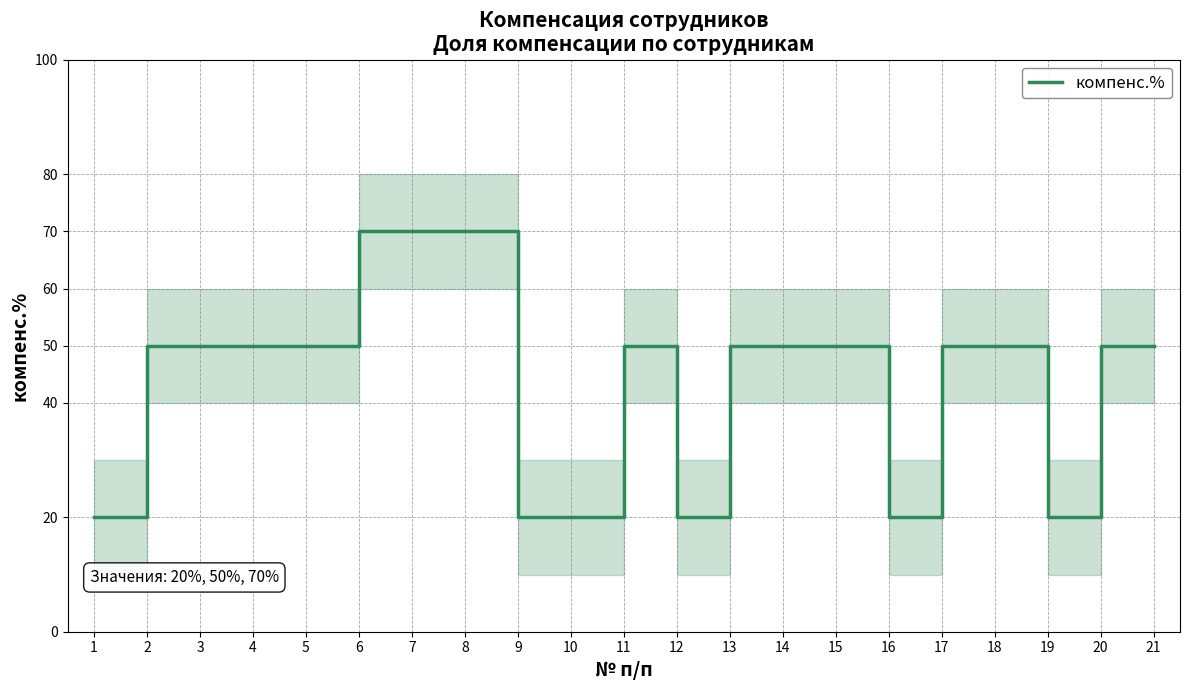

Count the number of categories in the chart.

21